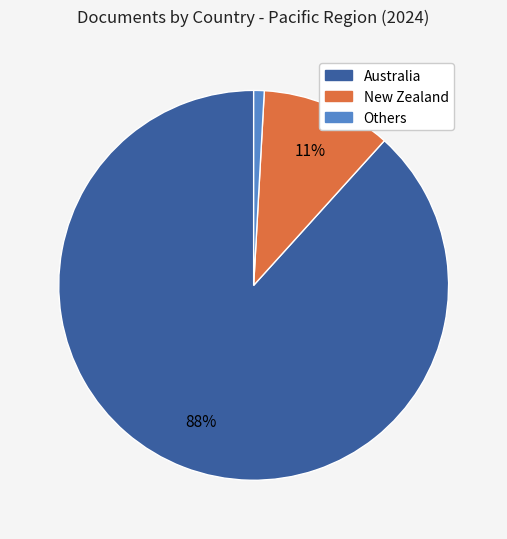

Is there a majority slice in this chart?

Yes